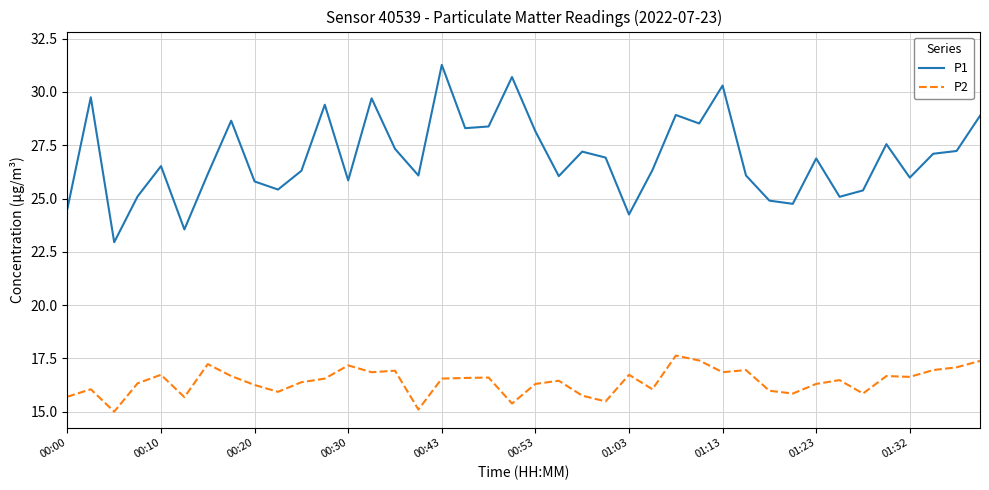

What is the difference between the maximum and minimum values in the P1 series?

8.3